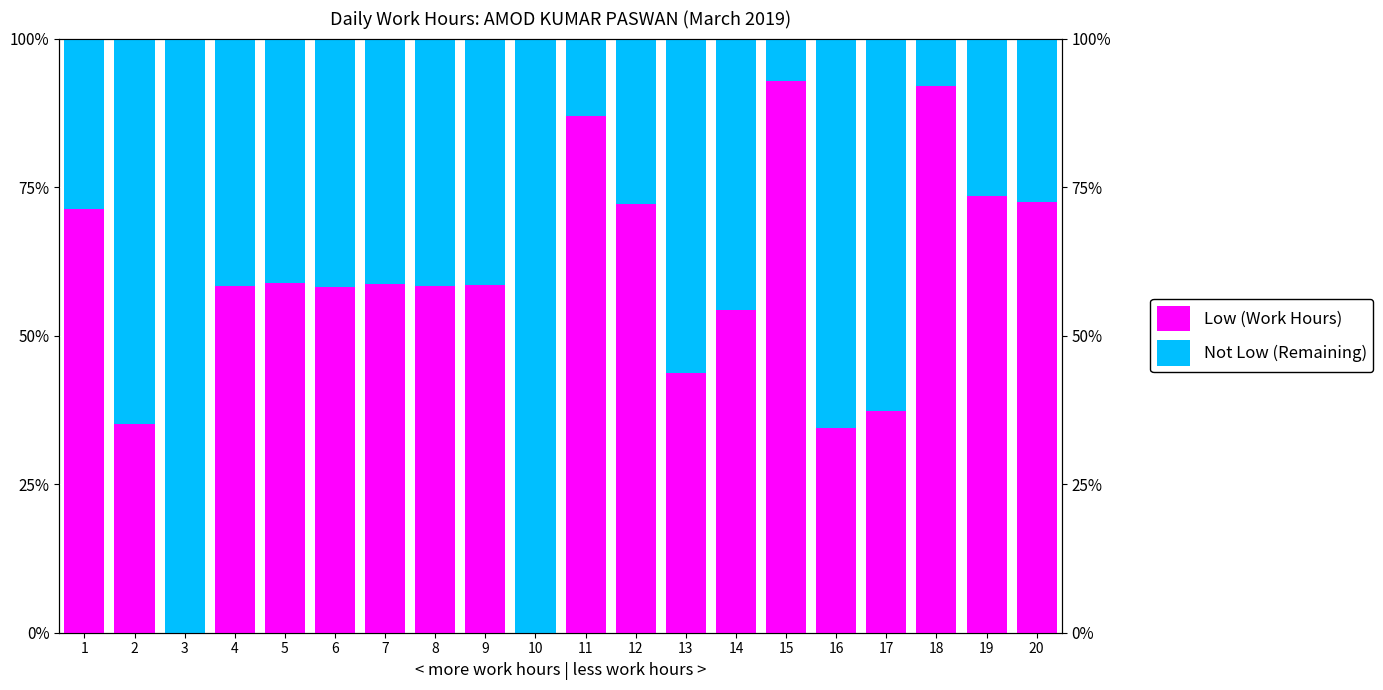

At how many categories does at least one series exceed 12?

20